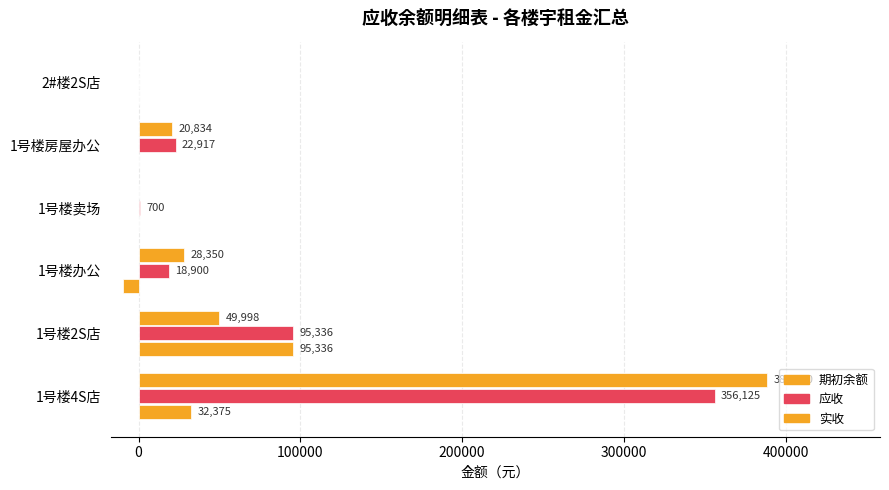

Rank the series by their maximum value, from highest to lowest.

实收, 应收, 期初余额